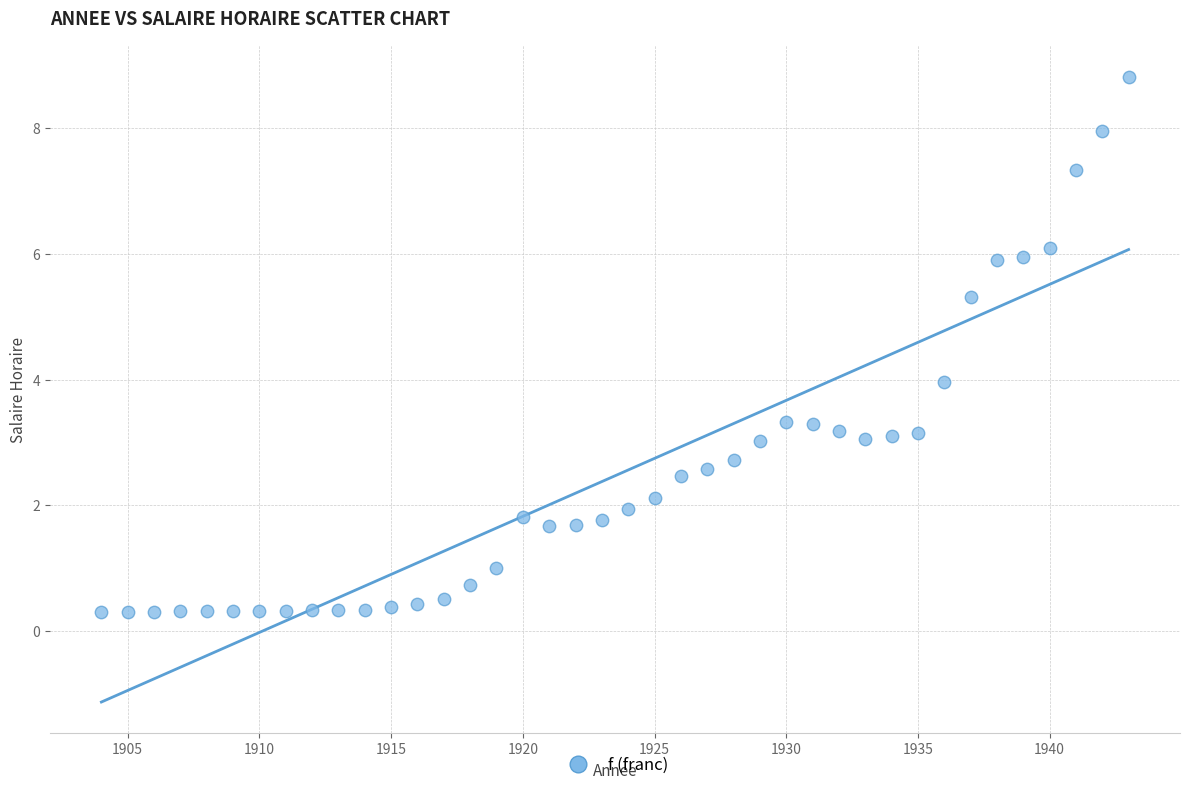

What is the range of Y values (max minus min)?

8.5